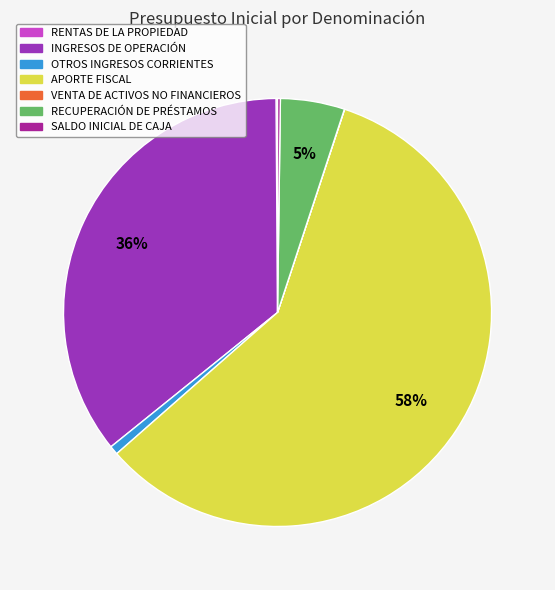

What percentage is the OTROS INGRESOS CORRIENTES slice, to the nearest percent?

1%